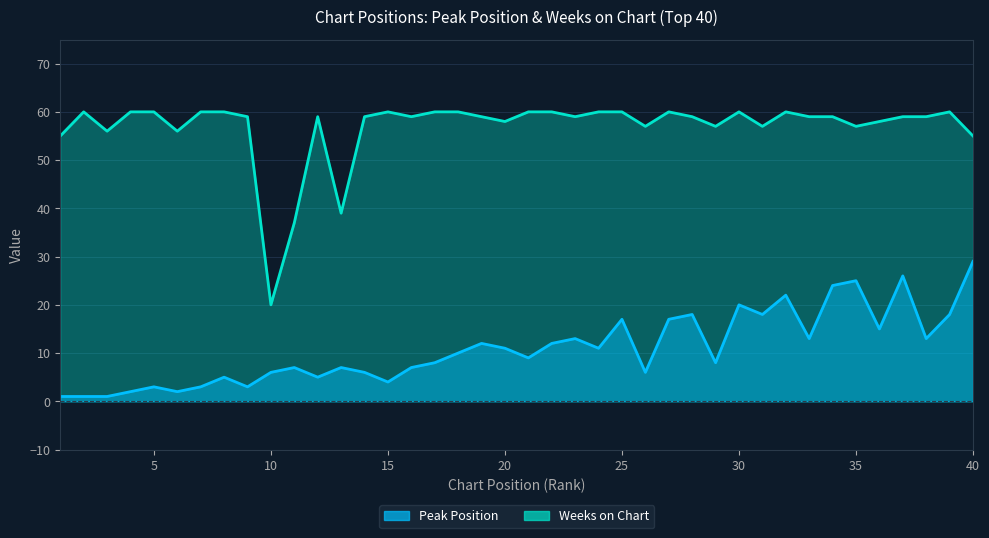

What is the sum of all Peak Position values?

438